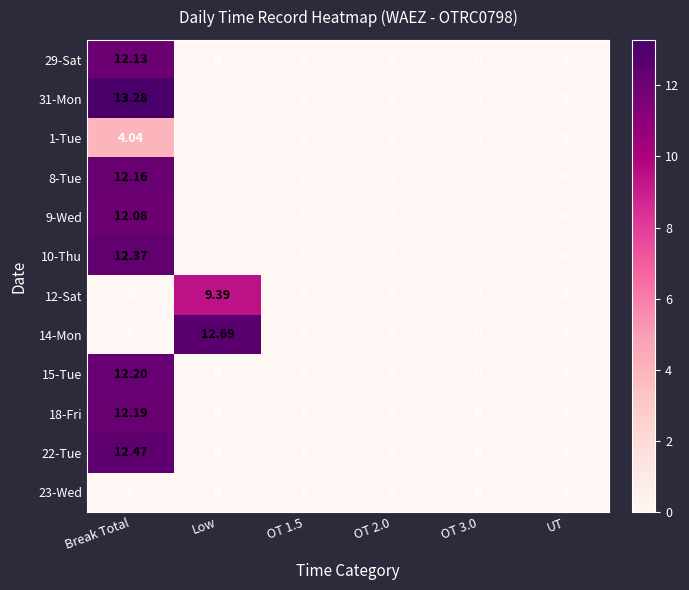

Which category has the highest value across all series?

Break Total